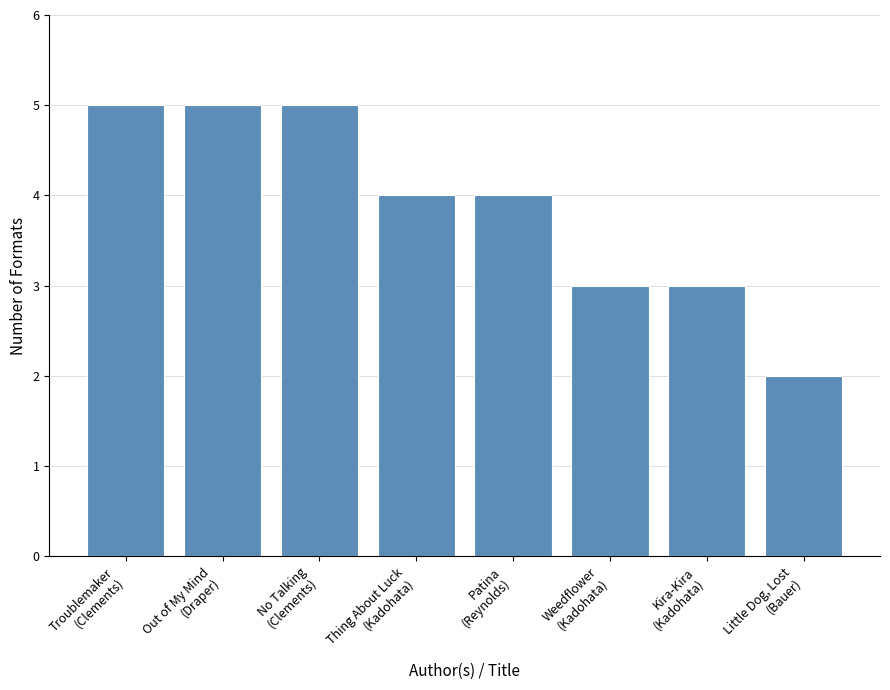

How many values are between 3 and 5?

7